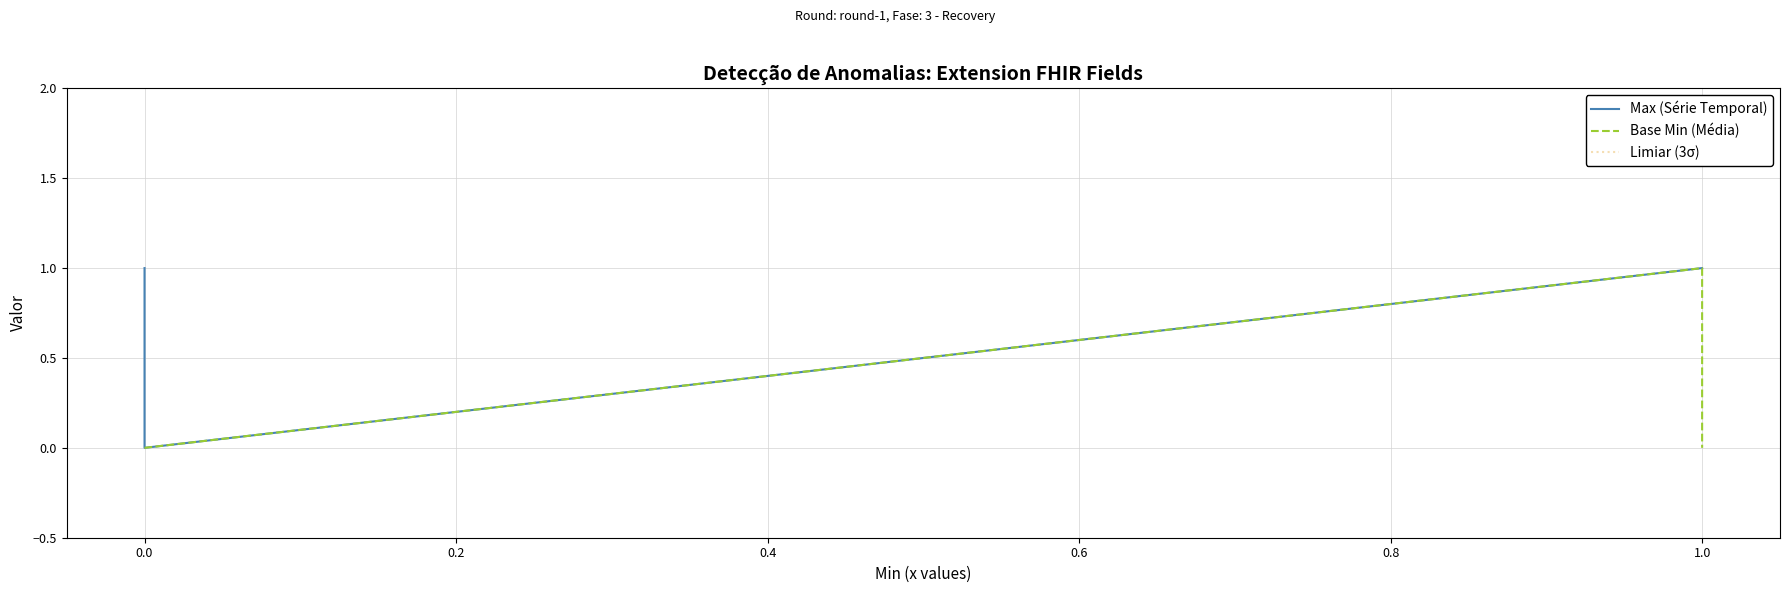

How many data points in Base Min are above 0?

1